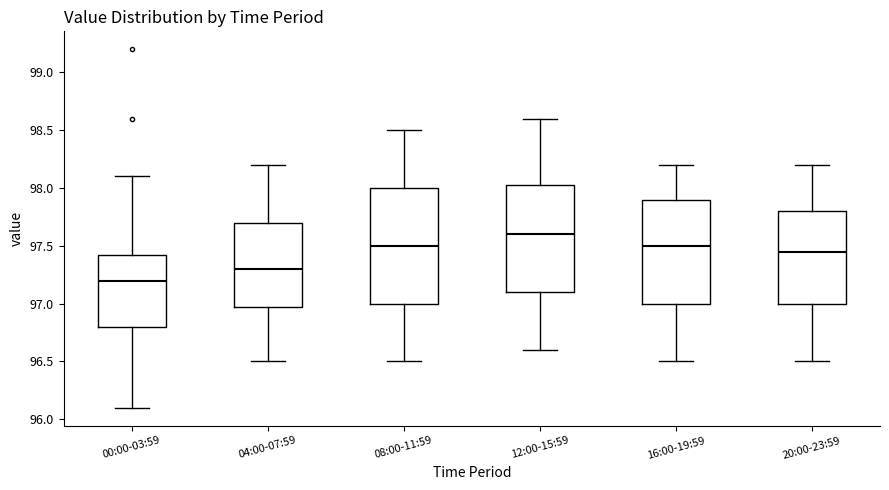

Comparing the boxes themselves (not the whiskers), which one is the tallest?

08:00-11:59